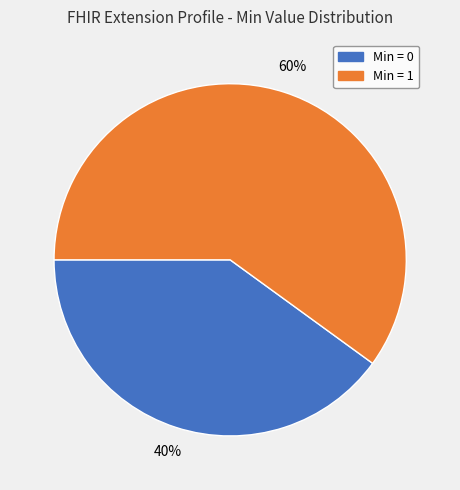

How many segments does this pie chart have?

2